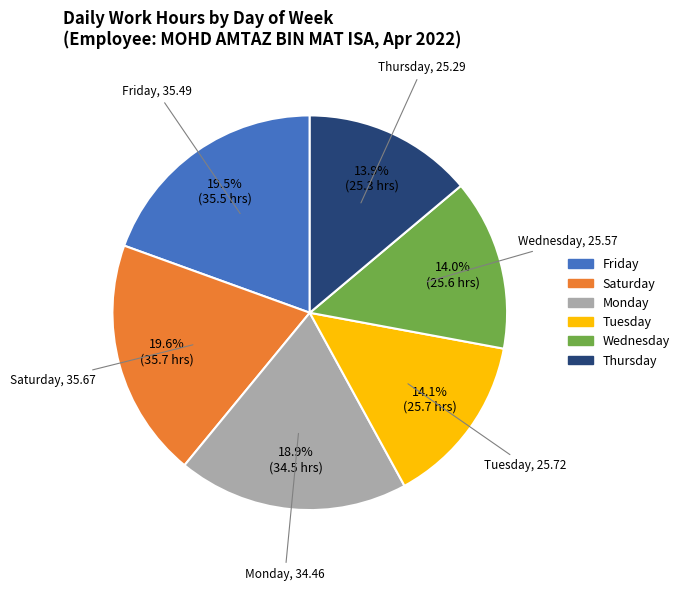

Is there any slice that represents more than half of the pie?

No